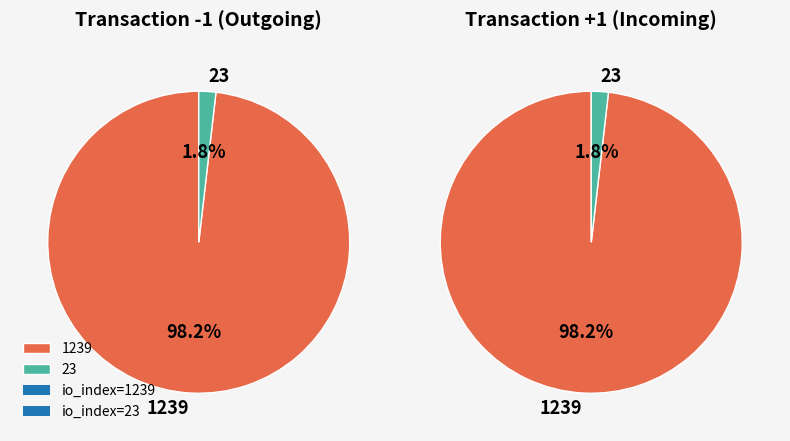

The 1 slice represents 2% of the pie. True or false?

True